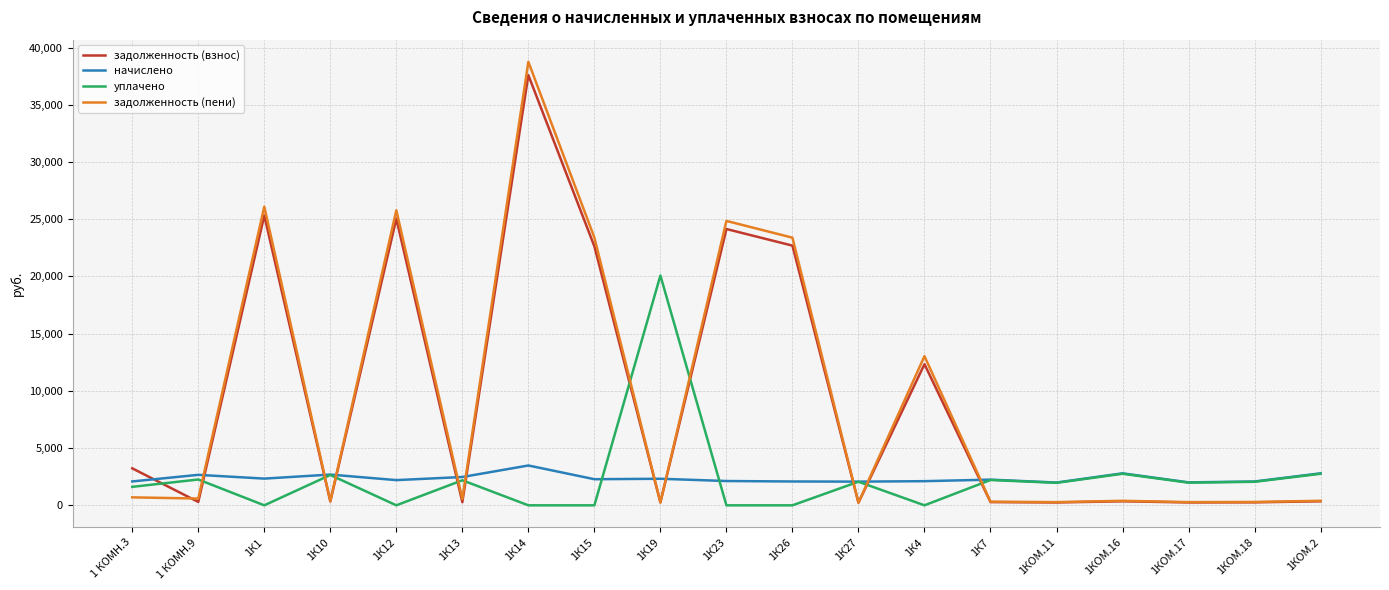

What is the average value of the задолженность (взнос) series?

9270.0